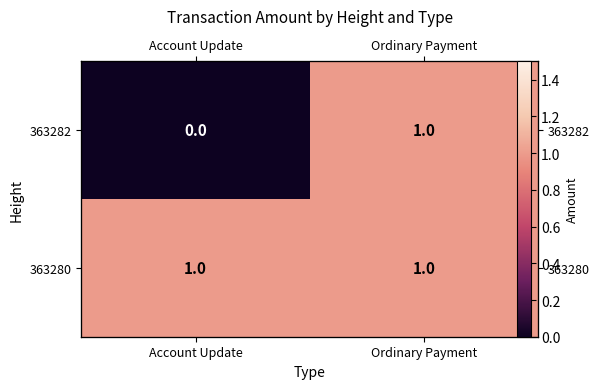

Between Ordinary Payment and Account Update, which is larger?

Ordinary Payment